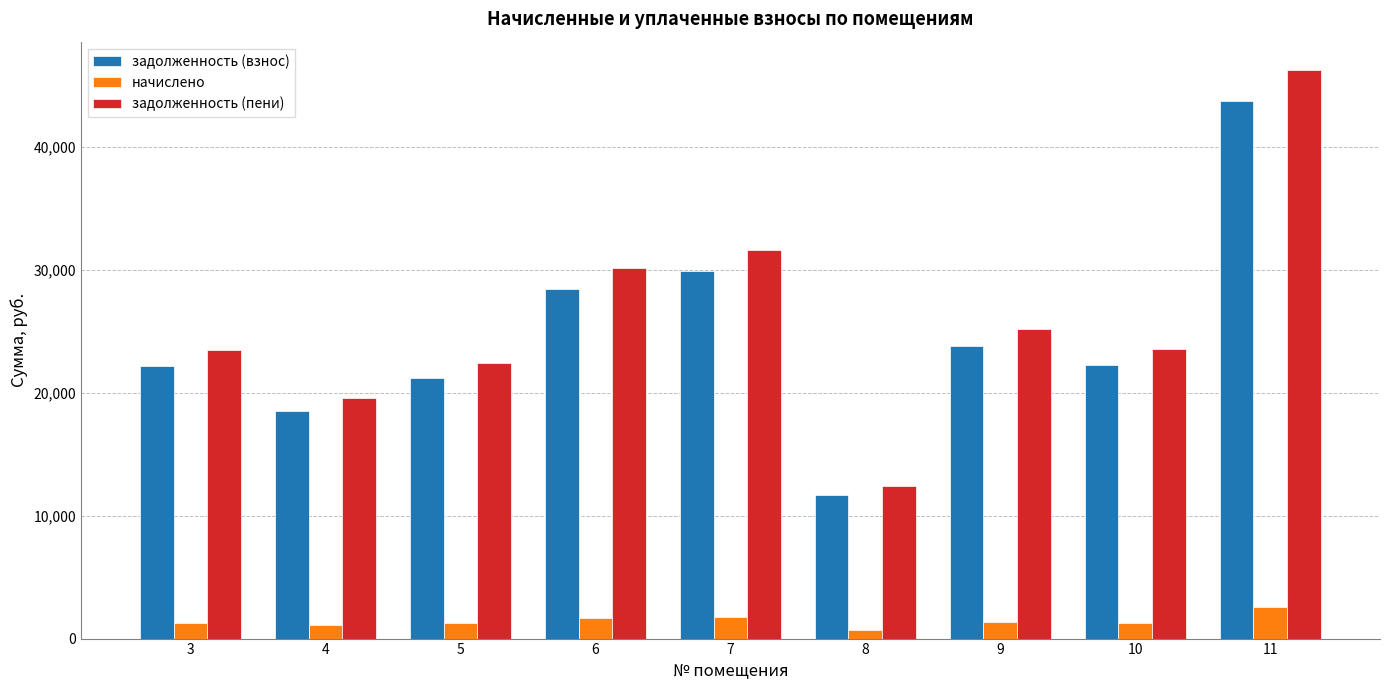

What is the value of the задолженность (пени) bar at the 6th from the left?

12373.6